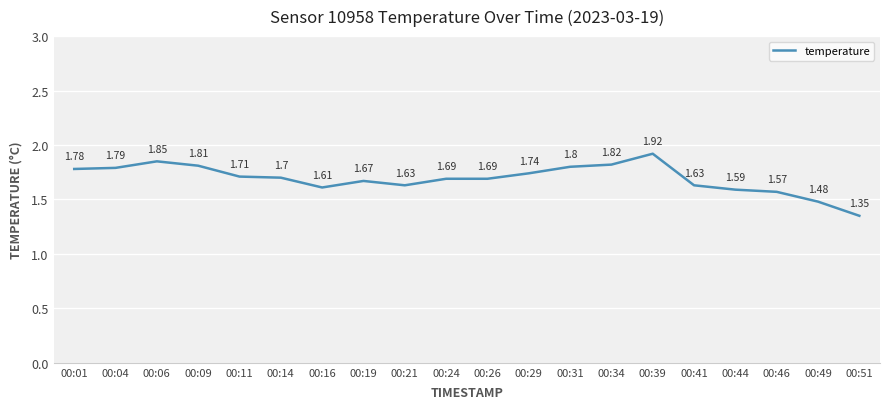

Count the number of data series in this chart.

1